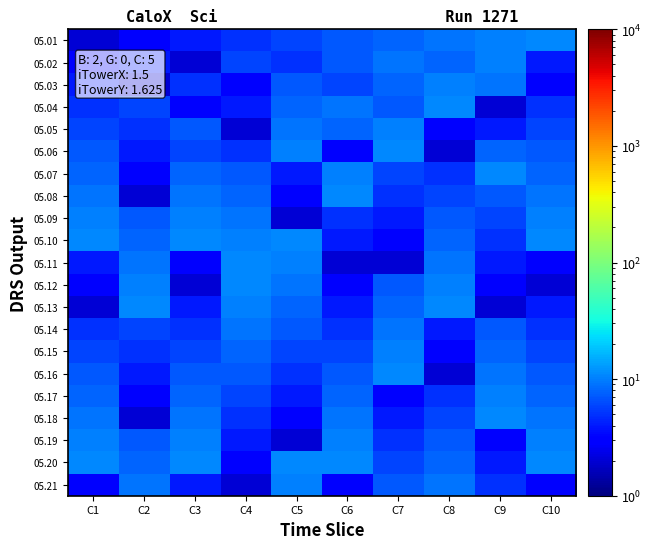

At how many categories does at least one series exceed 8?

10